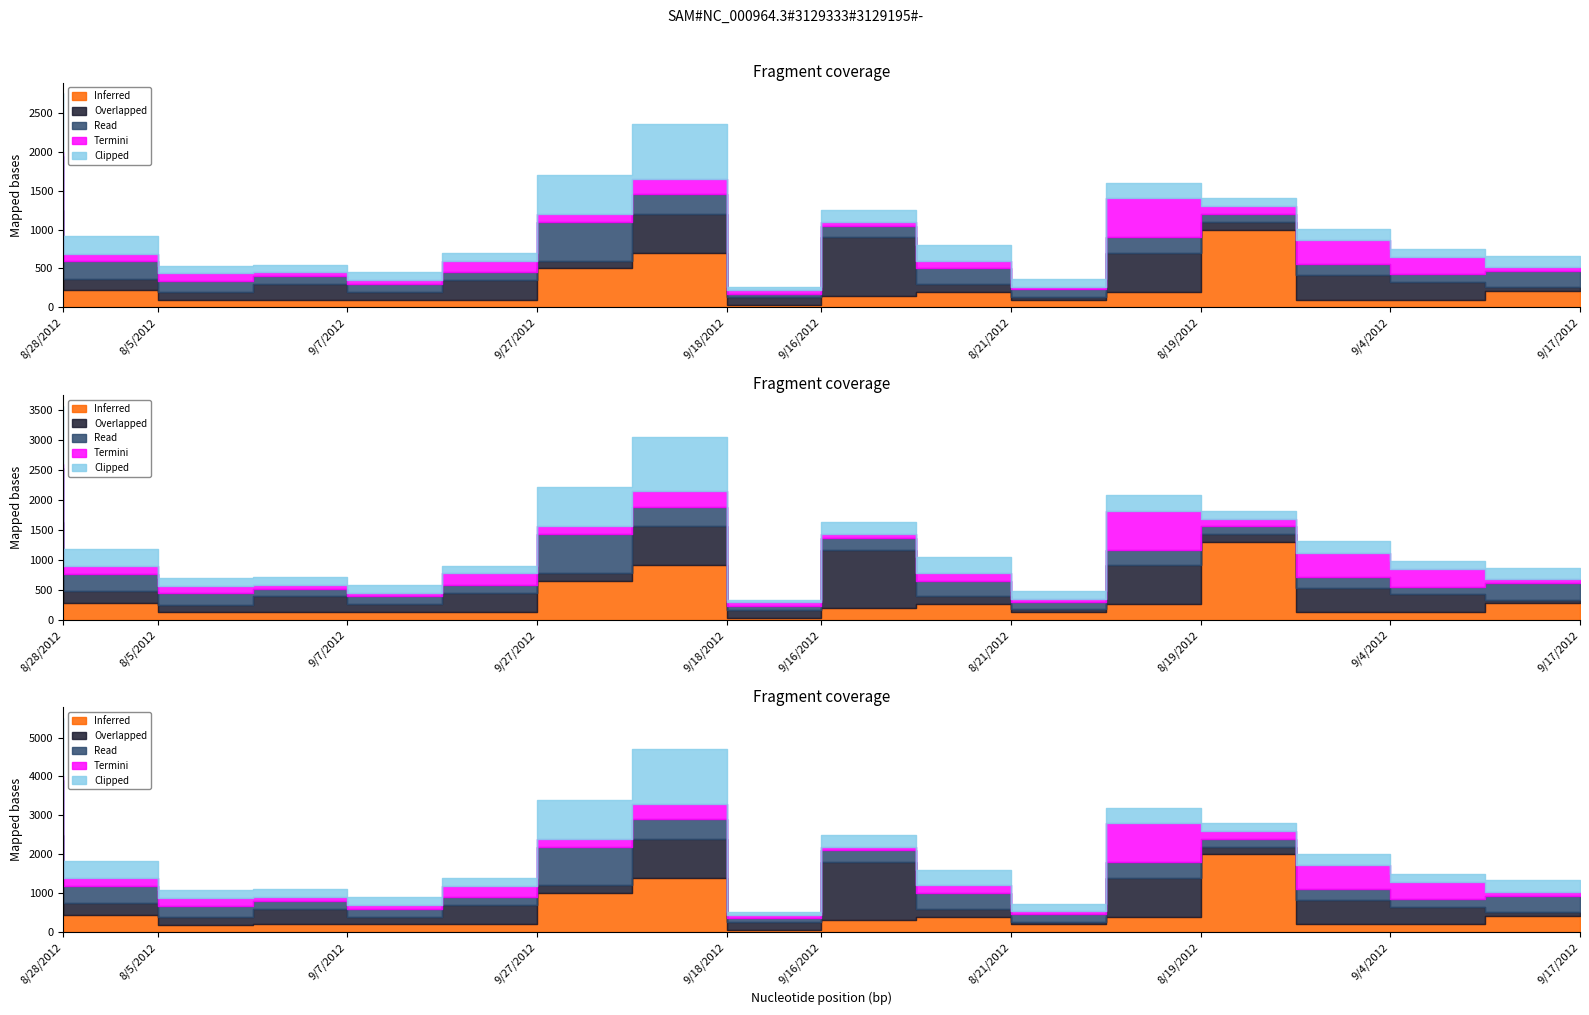

List the series in order of their peak value, lowest first.

Termini, Read, Overlapped, Clipped, Inferred